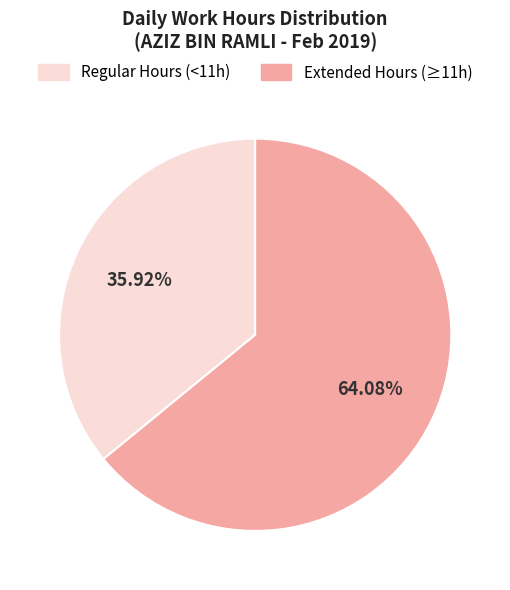

Is there a majority slice in this chart?

Yes